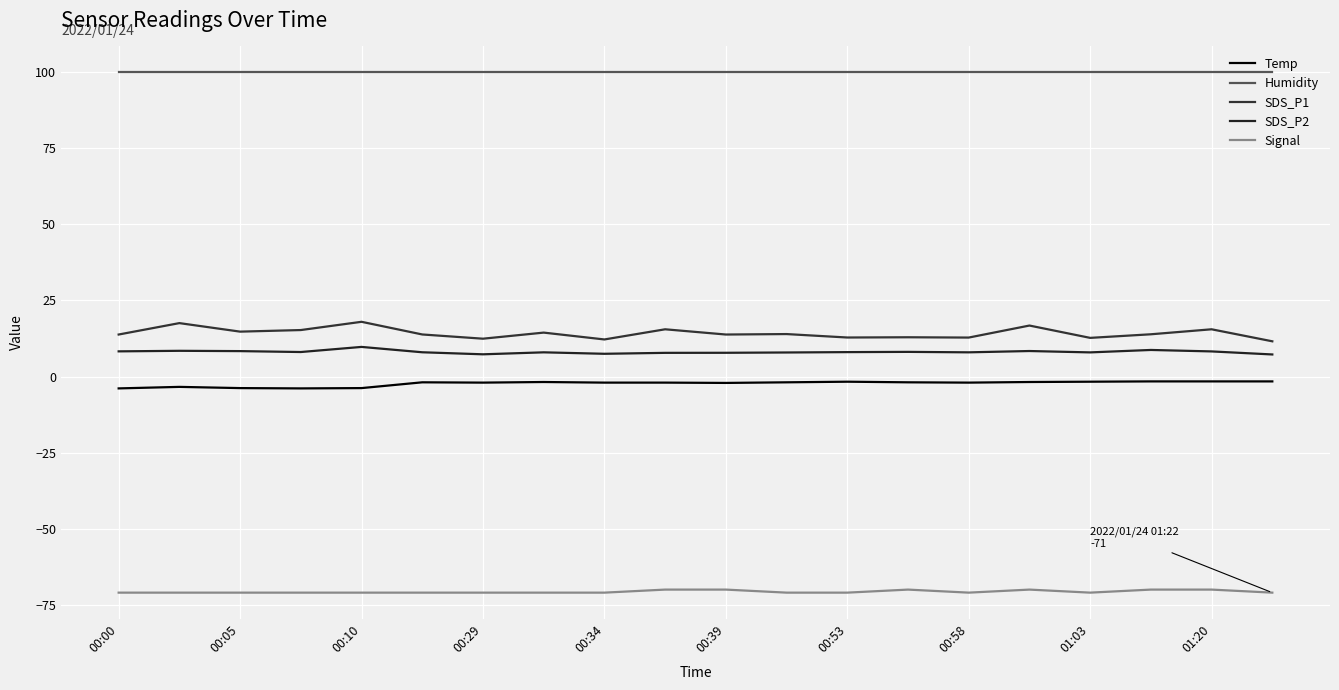

What is the value of the Humidity point at the 14th from the left?

99.9